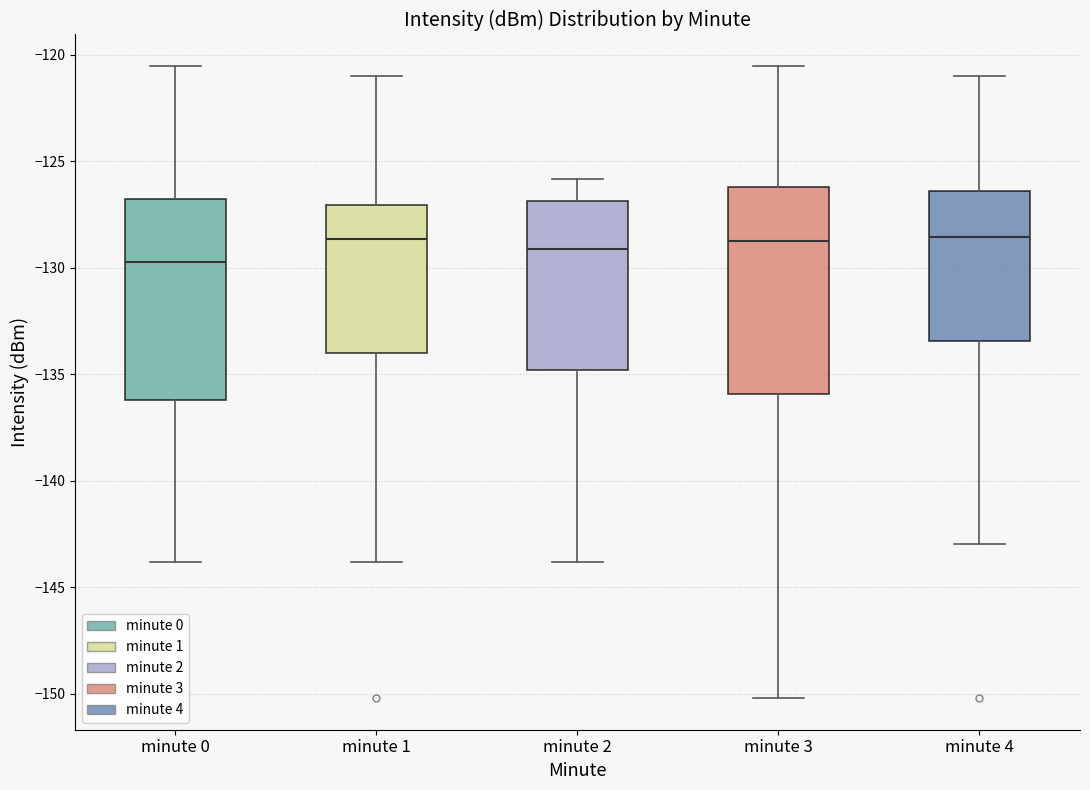

Reading left to right, read every box against the y-axis: the position of its median line, the range the box covers, and the ends of its whiskers. The values are not printed on the chart, so give them approximately, as read against the axis.

minute 0: median -129.5, box -136.0 to -127.0, whiskers -144.0 to -120.5
minute 1: median -128.5, box -134.0 to -127.0, whiskers -144.0 to -121.0
minute 2: median -129.0, box -135.0 to -127.0, whiskers -144.0 to -126.0
minute 3: median -128.5, box -136.0 to -126.0, whiskers -150.0 to -120.5
minute 4: median -128.5, box -133.5 to -126.5, whiskers -143.0 to -121.0